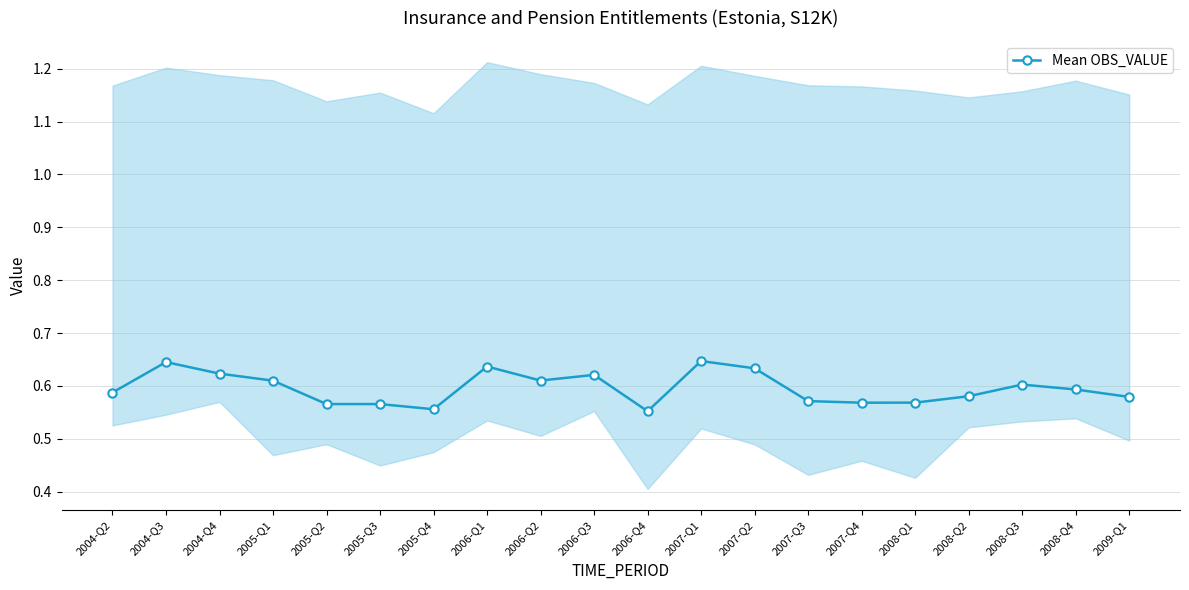

The value at 2004-Q3 is 0.9. True or false?

False